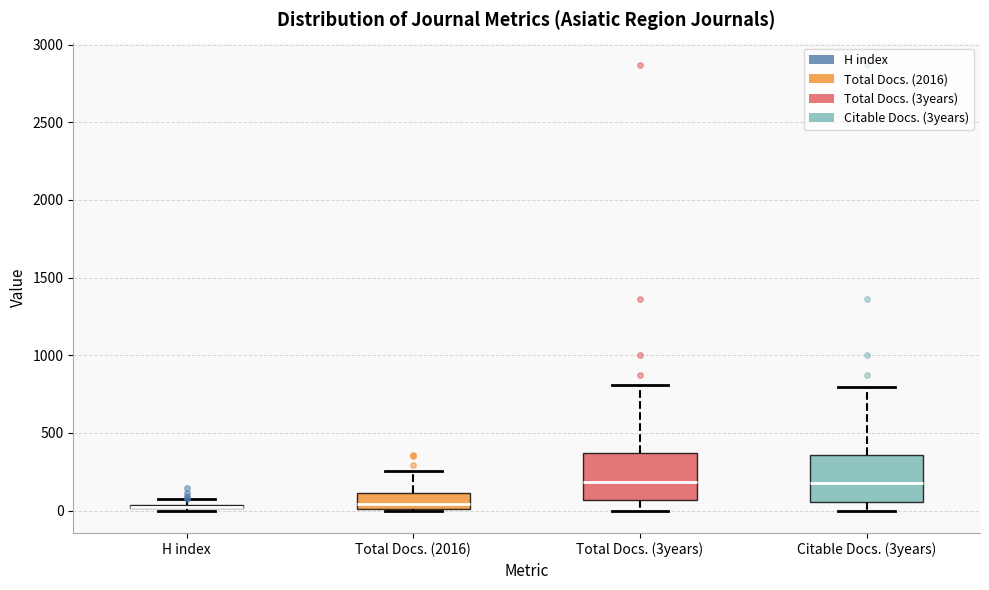

Where does the median line of the box for Citable Docs. (3years) sit on the y-axis? The values are not printed on the chart, so give them approximately, as read against the axis.

200